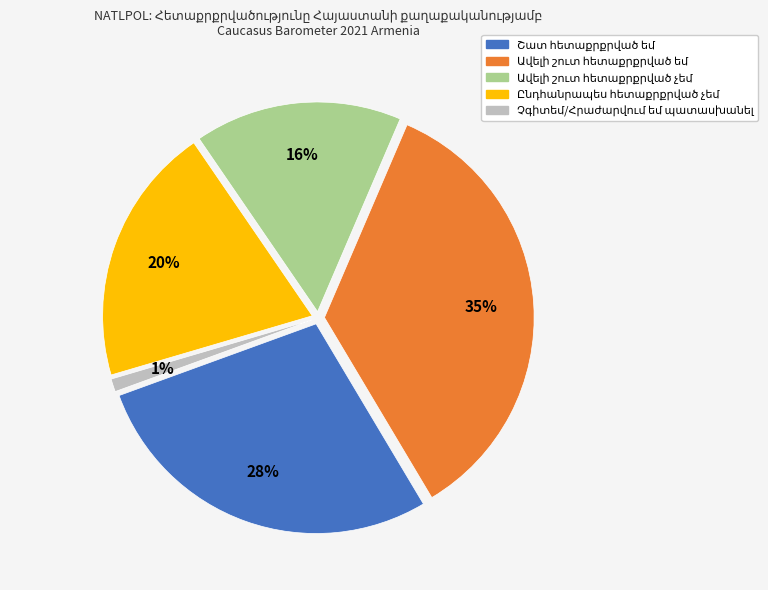

To the nearest percent, what is the average slice percentage?

20%